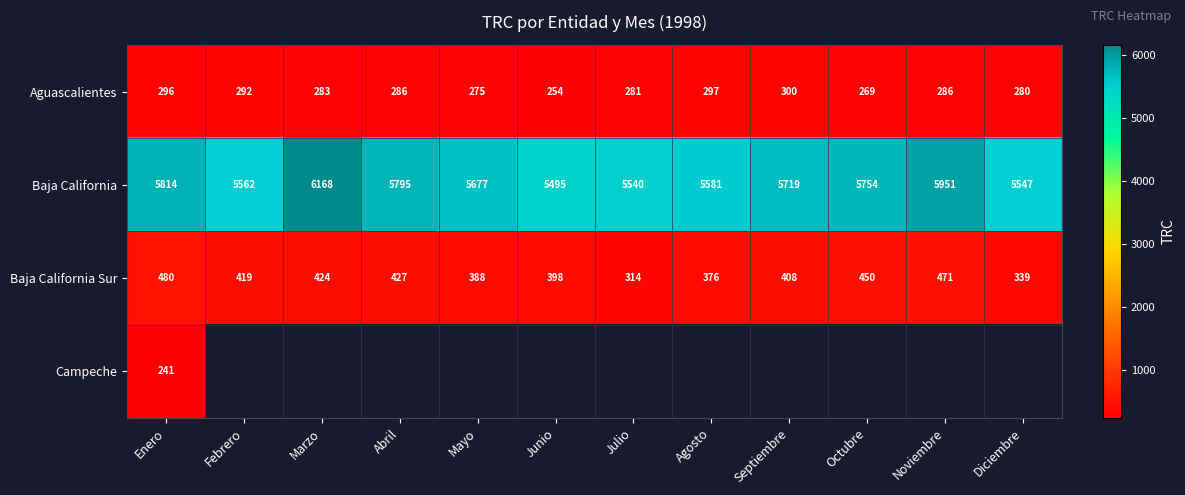

Rank the categories by Baja California Sur value from lowest to highest.

Julio, Diciembre, Agosto, Mayo, Junio, Septiembre, Febrero, Marzo, Abril, Octubre, Noviembre, Enero